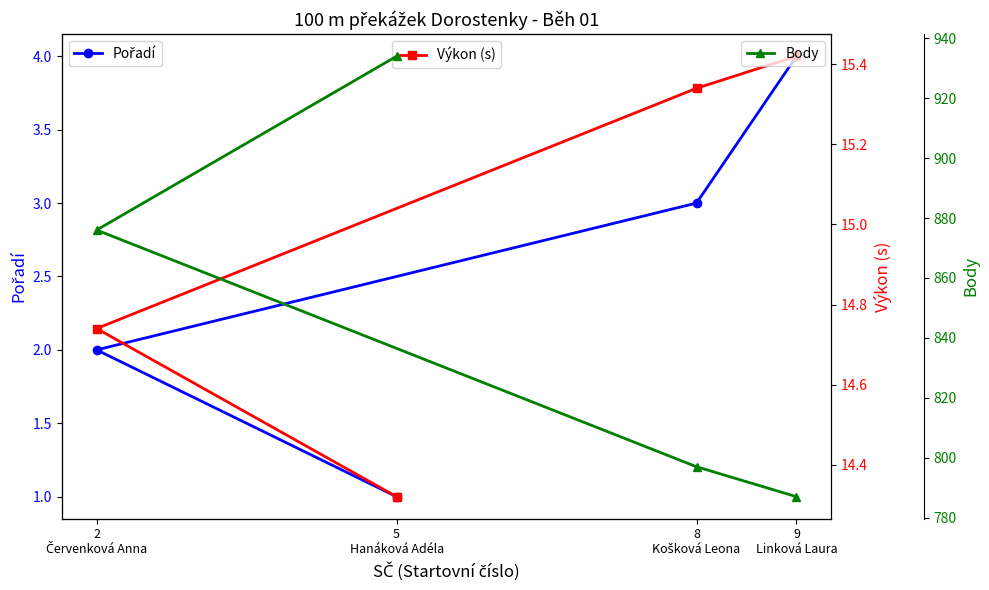

True or false: Výkon (s) and Body cross at least once.

False